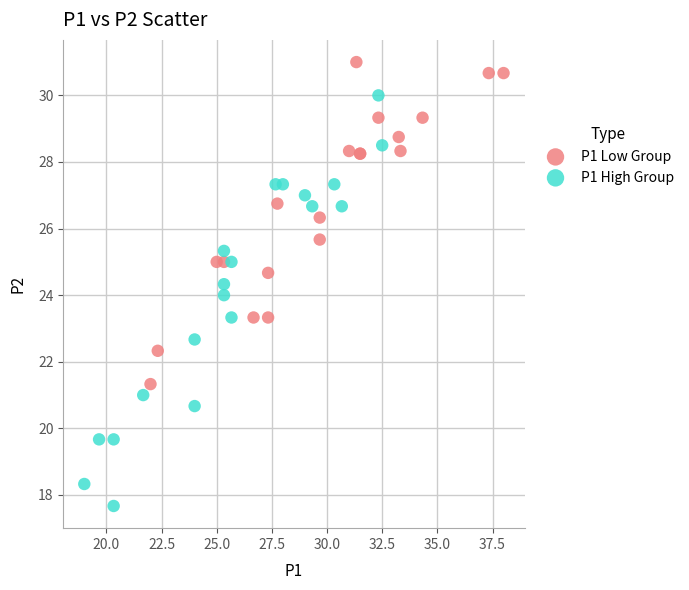

Which series has the largest Y range (max minus min)?

P1 High Group